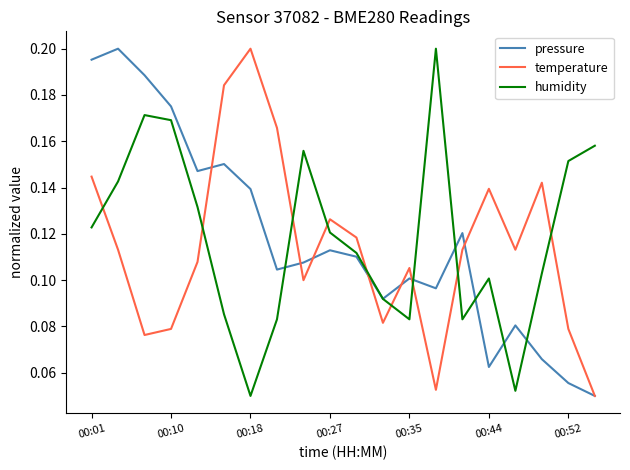

Which series ends up on top after the final intersection of humidity and temperature?

humidity